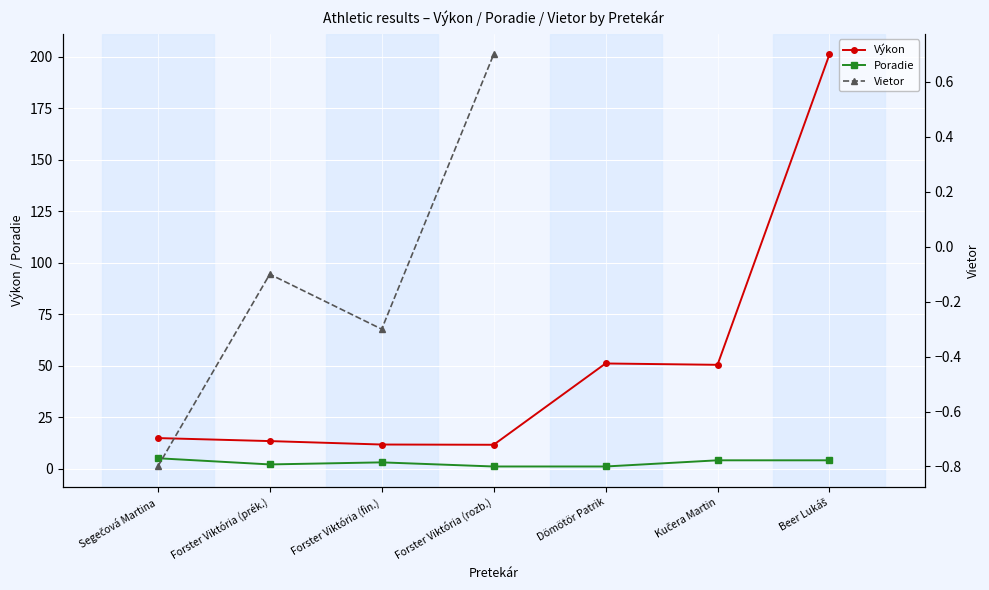

What value does the Výkon series have at Forster Viktória (prék.)?

13.3